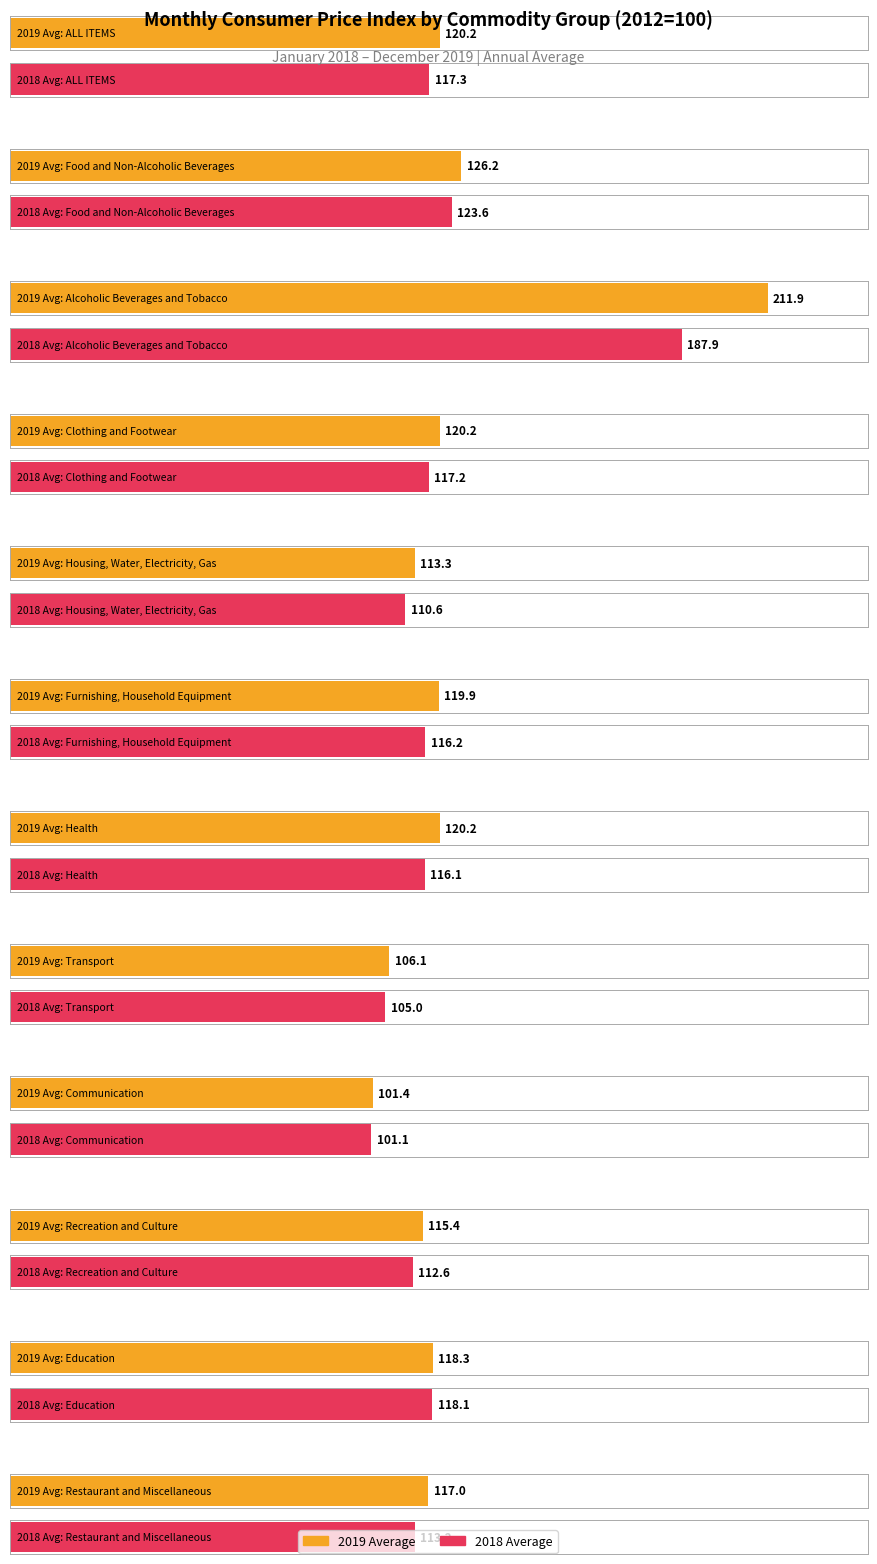

What is the difference between the 2019 Average values at Restaurant and Miscellaneous and Recreation and Culture?

1.6